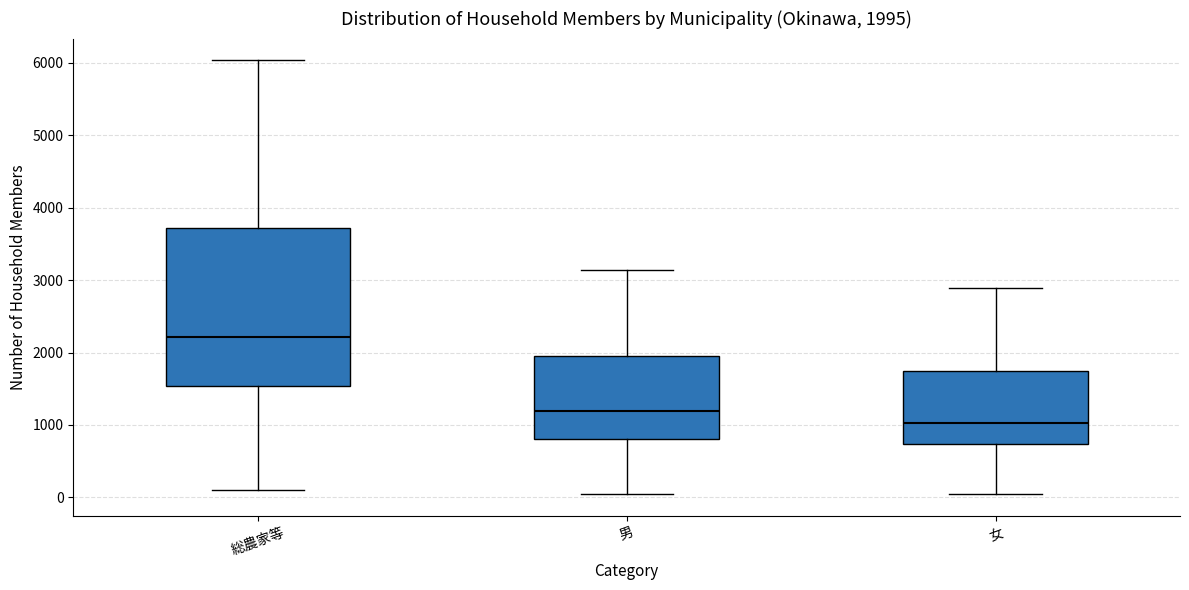

Which box has the lowest median line?

女